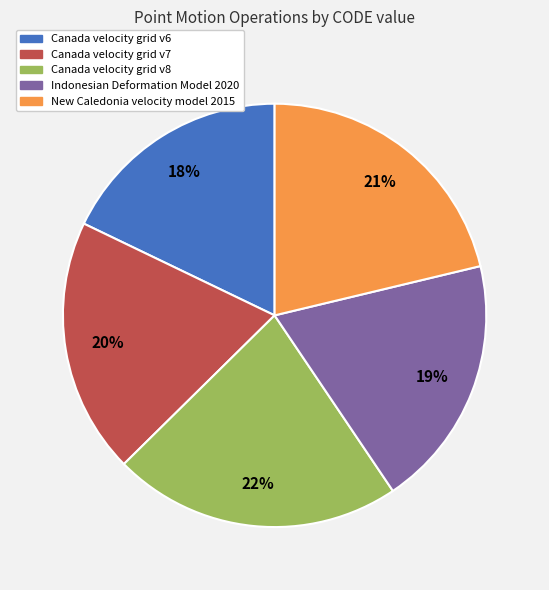

How many slices are in this pie chart?

5